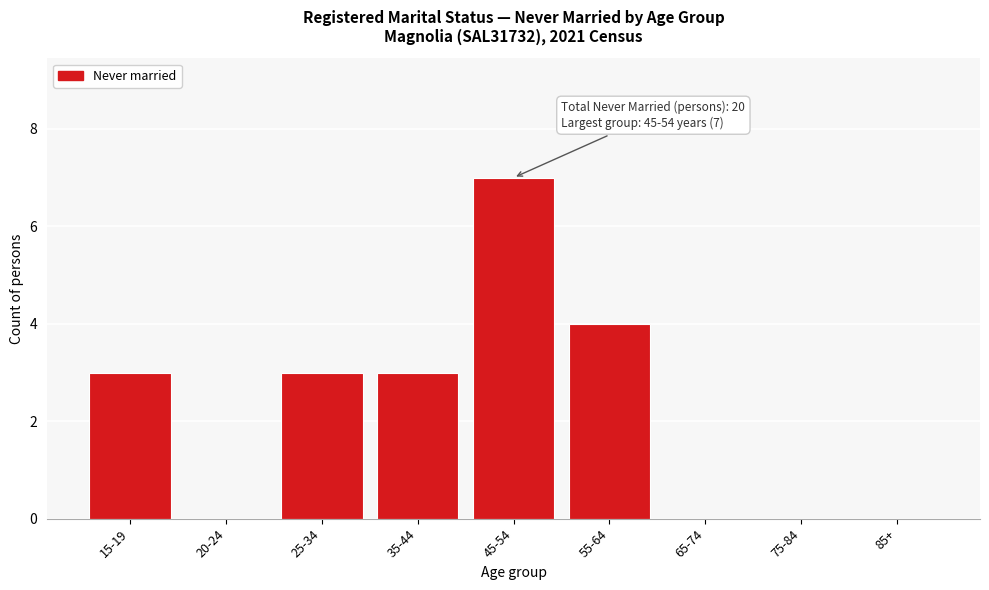

Reading left to right, list all the values displayed in this chart.

15-19=3	20-24=0	25-34=3	35-44=3	45-54=7	55-64=4	65-74=0	75-84=0	85+=0